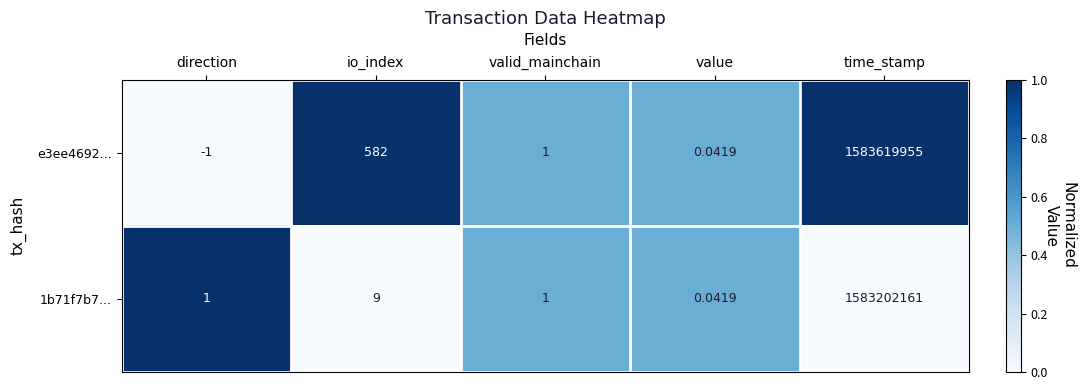

Rank the categories by e3ee4692... value from lowest to highest.

direction, value, valid_mainchain, io_index, time_stamp